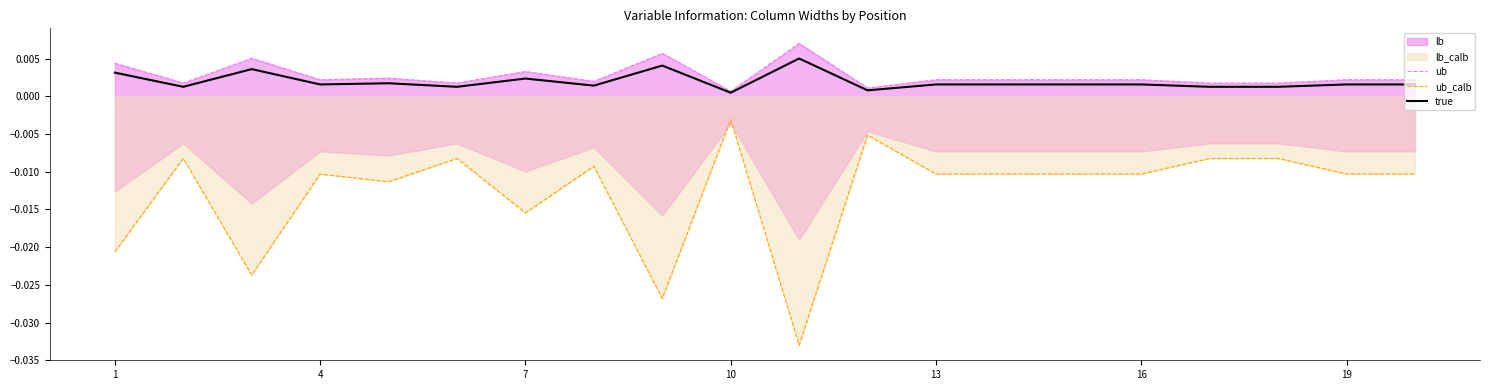

True or false: true and ub_calb intersect in this chart.

False